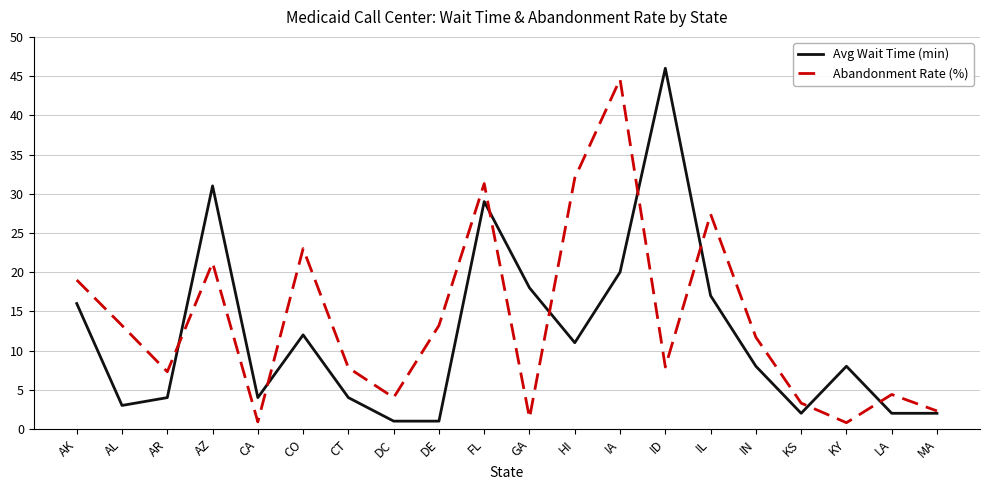

Rank the series by their average value, from lowest to highest.

Avg Wait Time (min), Abandonment Rate (%)